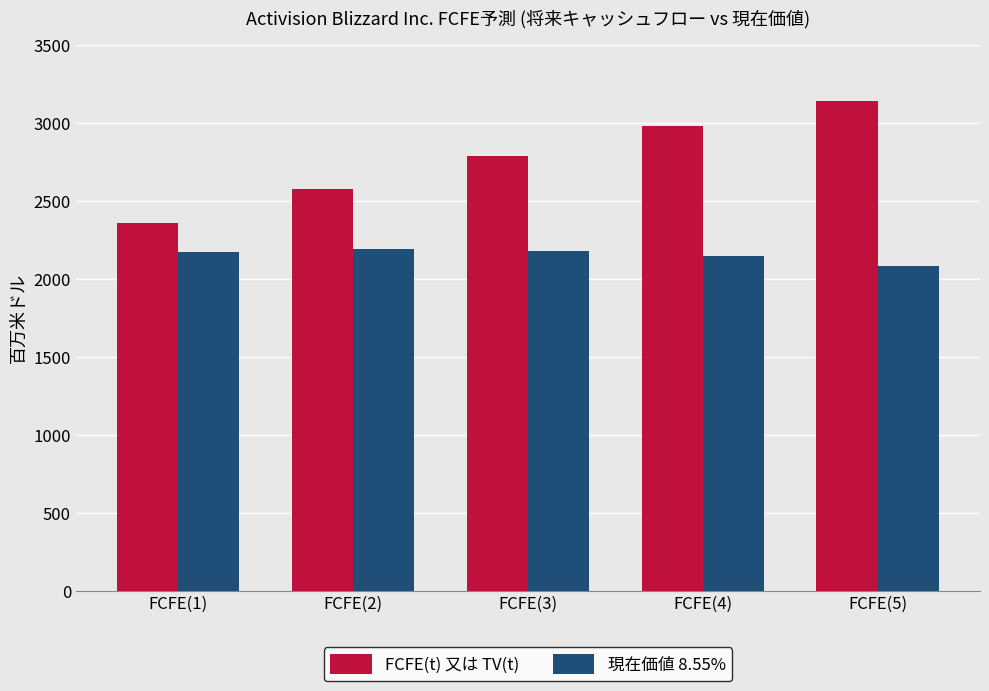

At which label does FCFE(t) 又は TV(t) reach its peak?

FCFE(5)